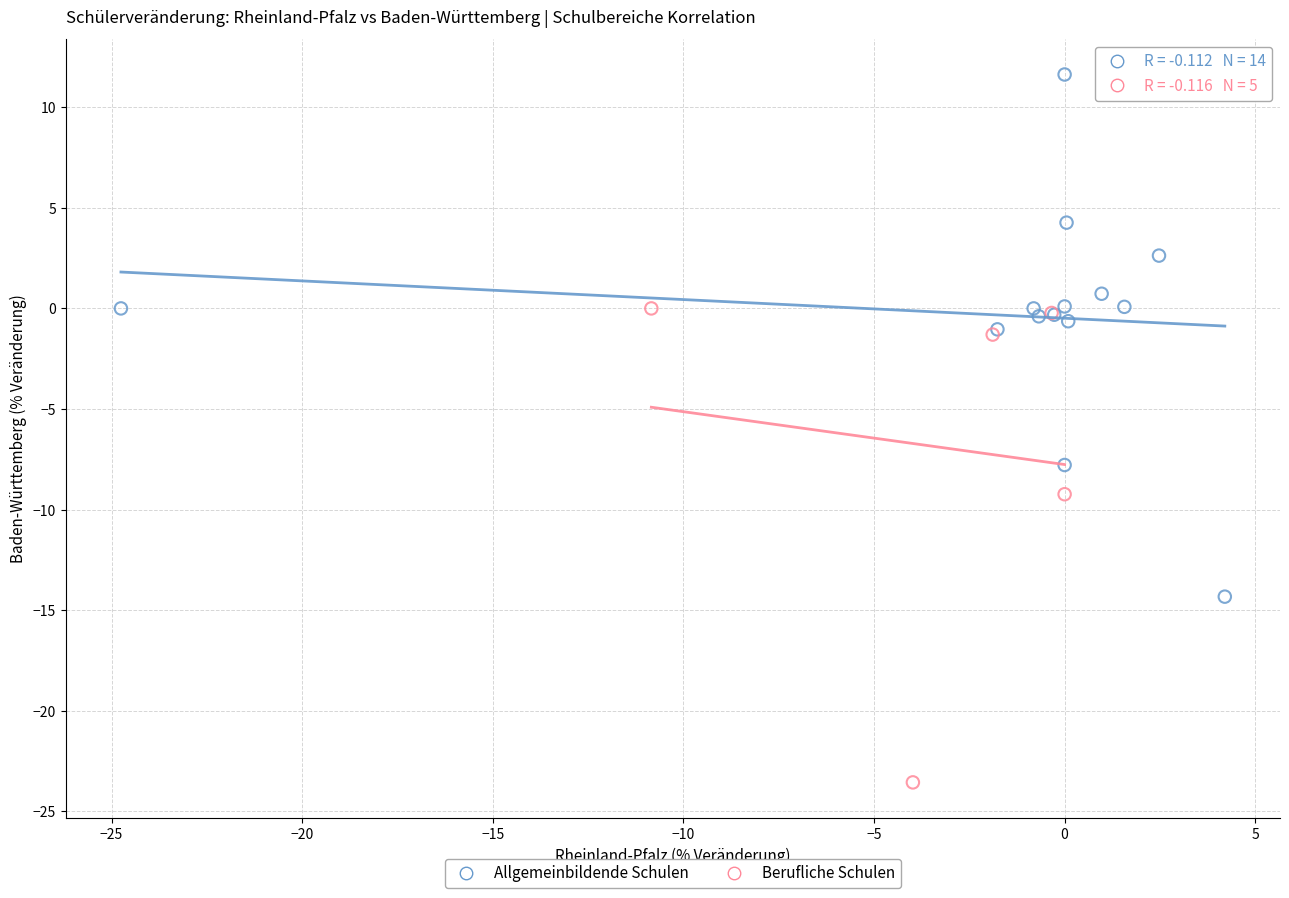

What are all the series names shown in the legend?

Allgemeinbildende Schulen, Berufliche Schulen